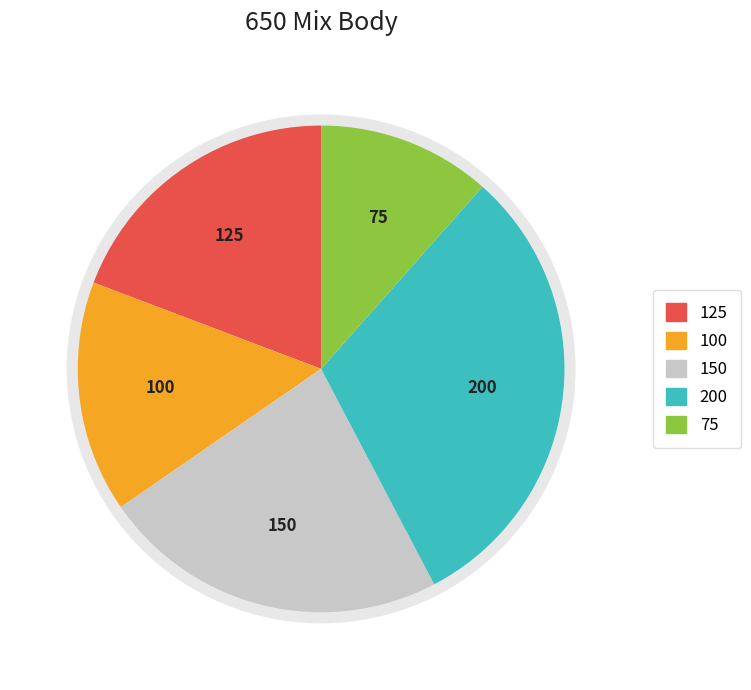

Is there any slice that represents more than half of the pie?

No